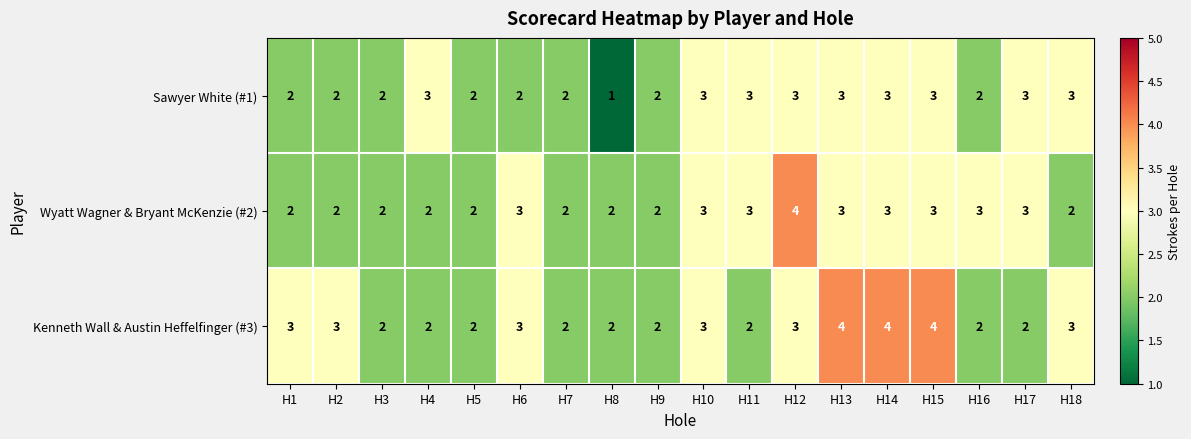

Is it true that Sawyer White (#1) equals 2 at H5?

True